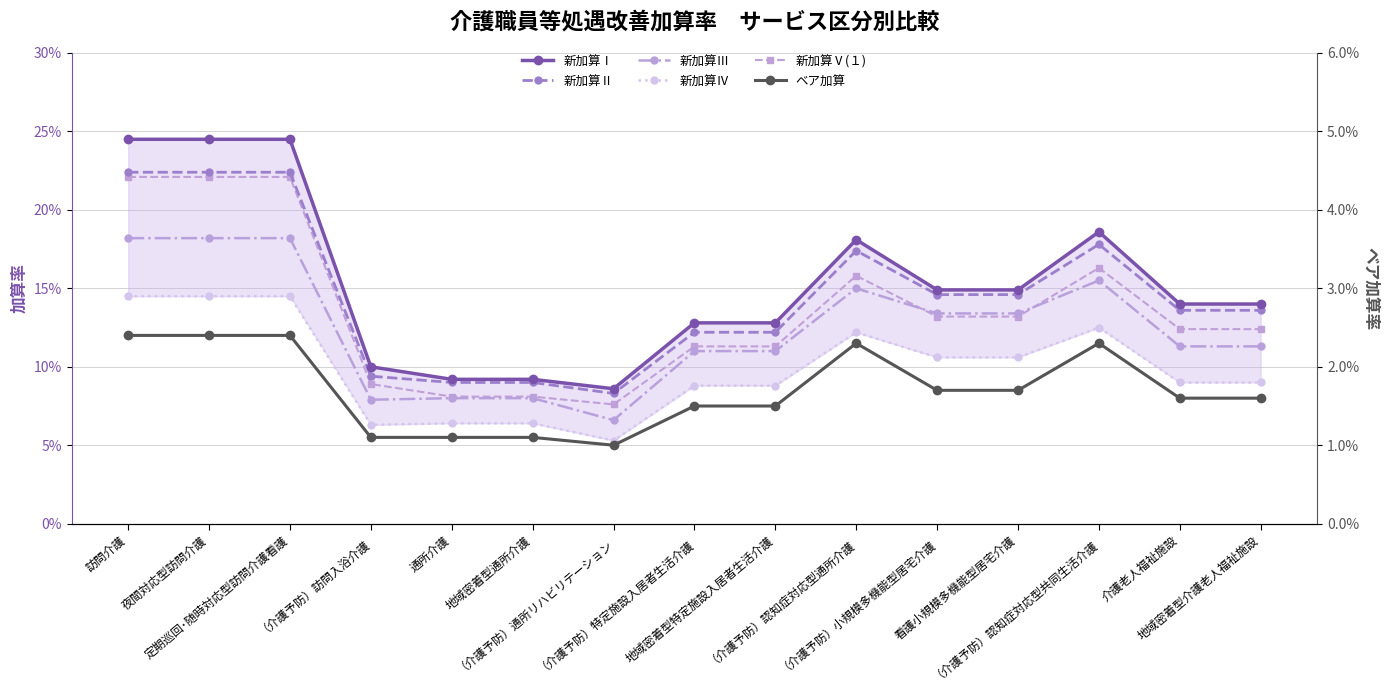

What is the approximate value of 新加算Ⅱ at 地域密着型介護老人福祉施設?

0.1